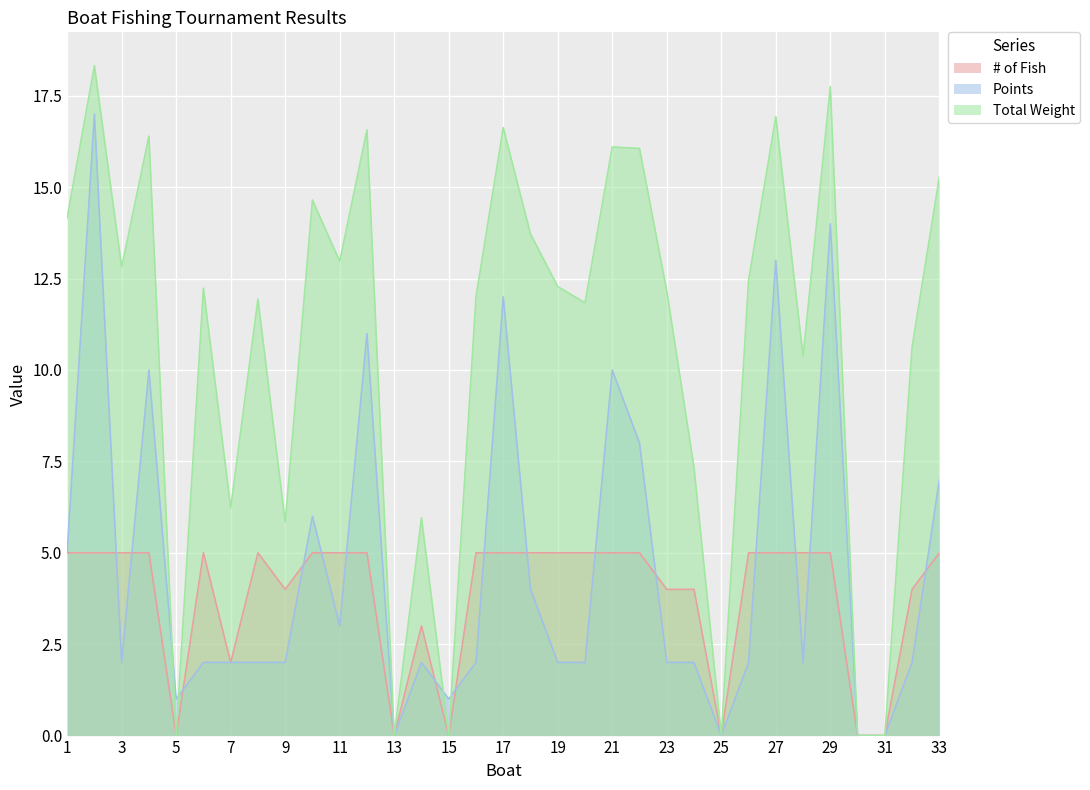

Which series has the largest total across all categories?

Total Weight